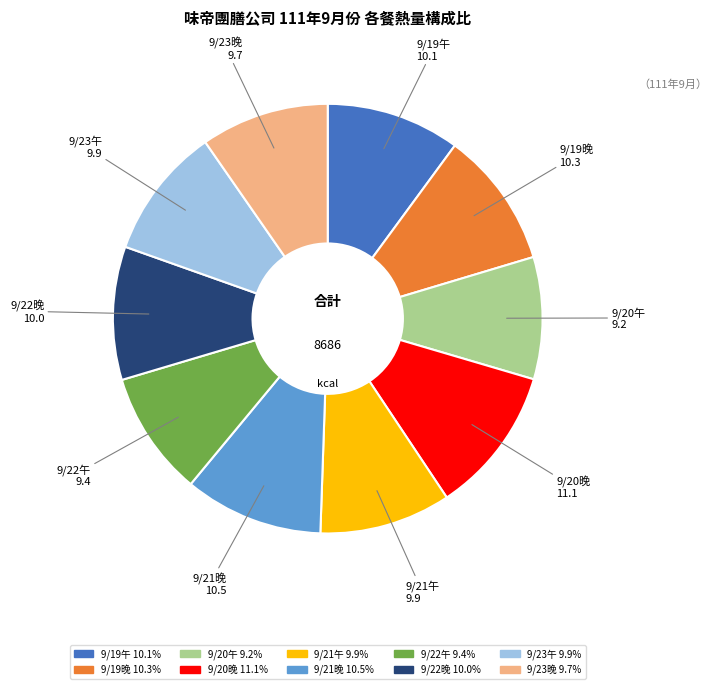

Is there a majority slice in this chart?

No